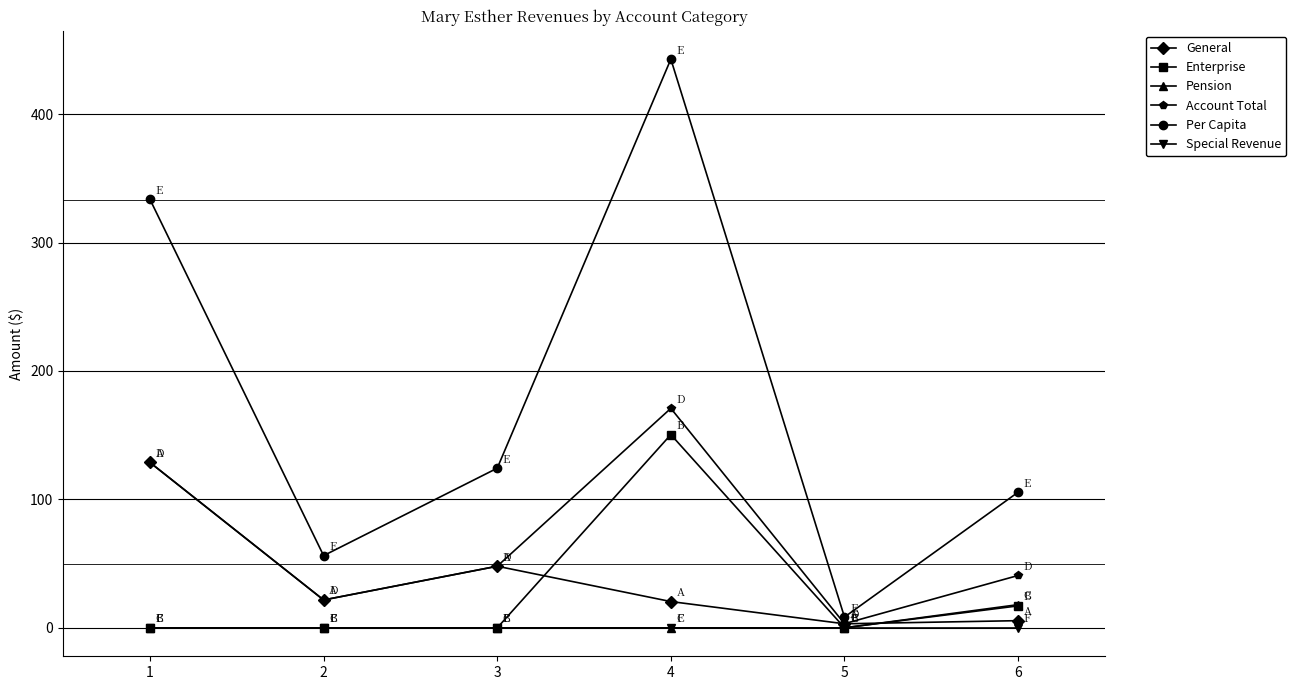

True or false: General and Per Capita intersect in this chart.

False